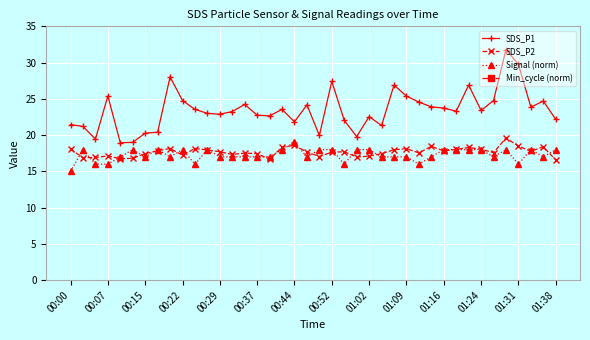

What is the smallest value displayed?

-19.0